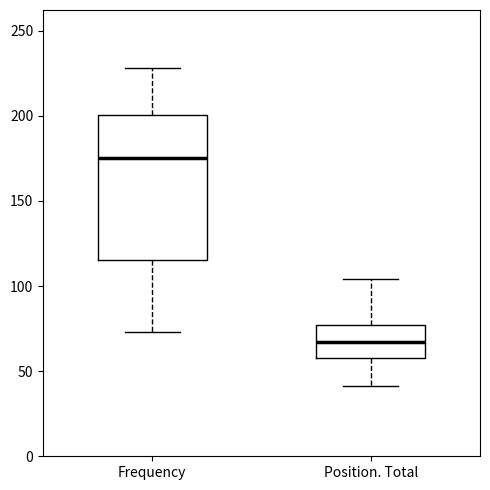

Reading left to right, read every box against the y-axis: the position of its median line, the range the box covers, and the ends of its whiskers. The values are not printed on the chart, so give them approximately, as read against the axis.

Frequency: median 175, box 115 to 200, whiskers 75 to 230
Position. Total: median 65, box 60 to 75, whiskers 40 to 105